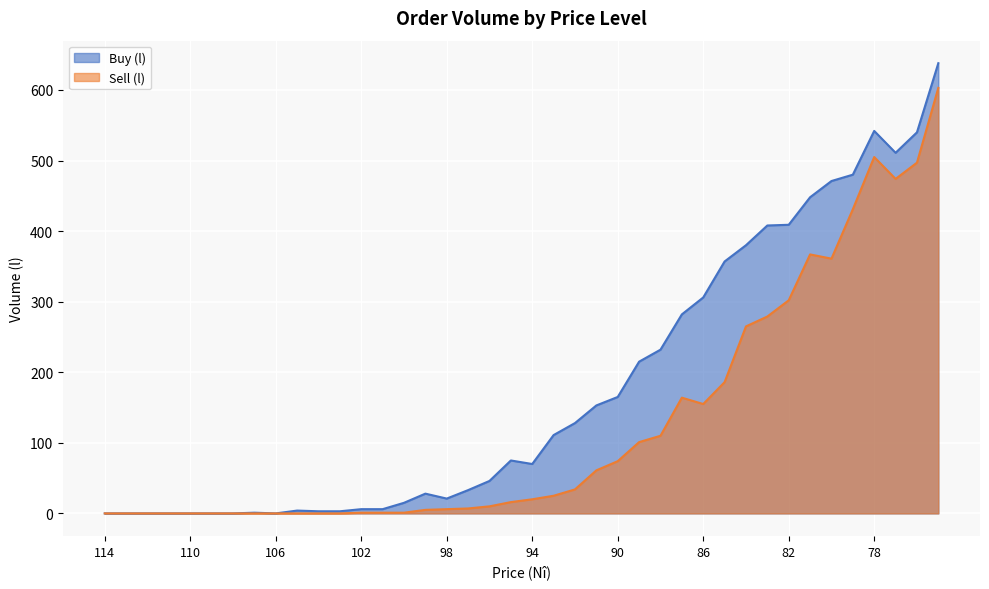

At which label is Buy (l) closest to 319?

86